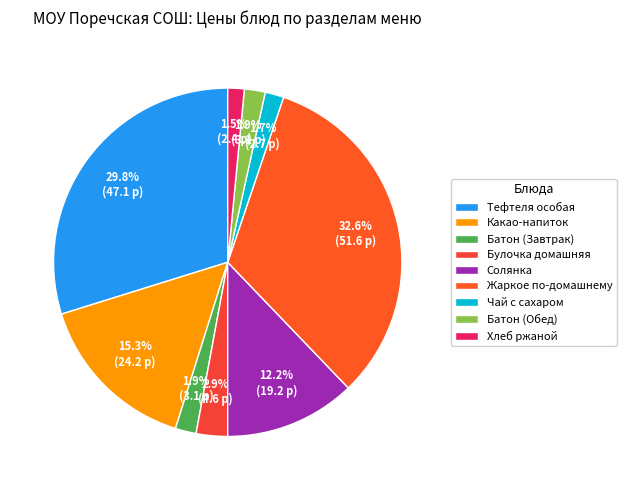

Is there a majority slice in this chart?

No